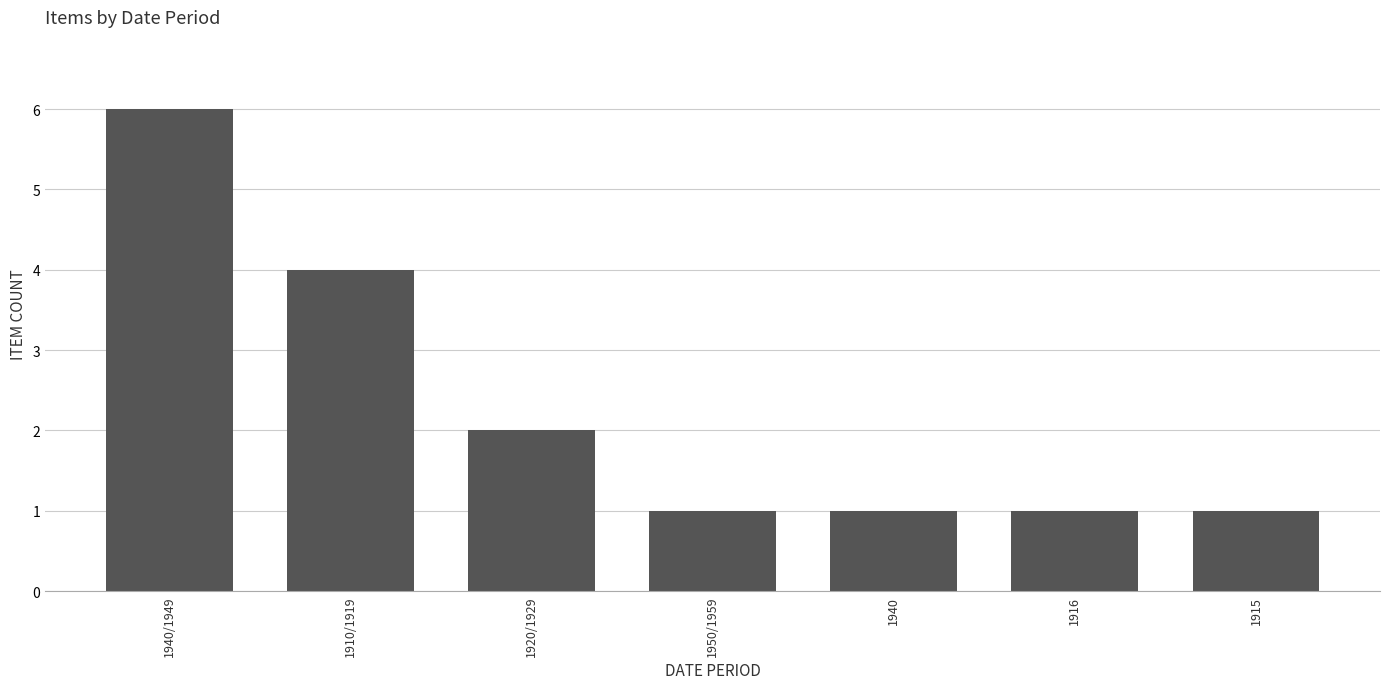

What position from the right is 1915?

1